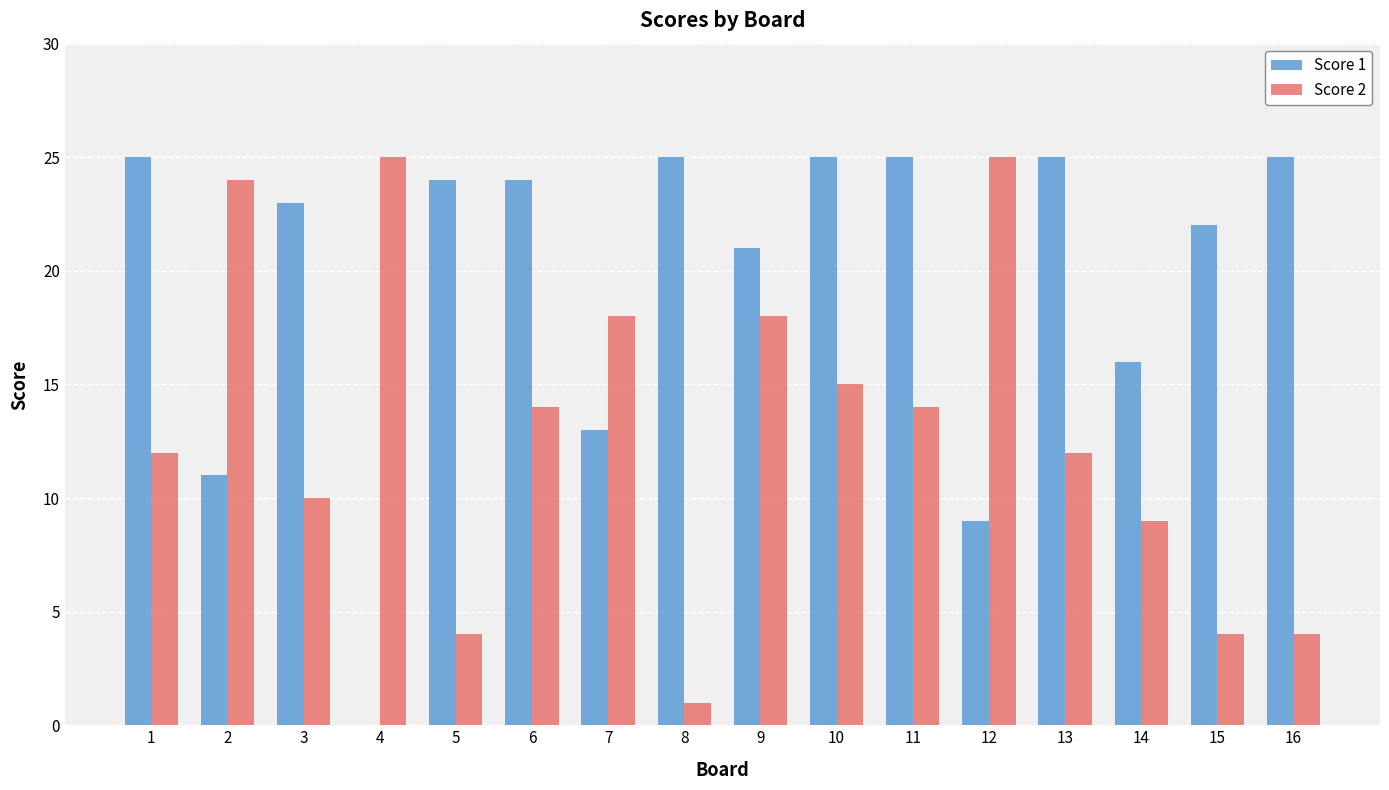

Reading left to right, what are all the values shown in this chart?

Score 1: 1=25	2=11	3=23	4=0	5=24	6=24	7=13	8=25	9=21	10=25	11=25	12=9	13=25	14=16	15=22	16=25
Score 2: 1=12	2=24	3=10	4=25	5=4	6=14	7=18	8=1	9=18	10=15	11=14	12=25	13=12	14=9	15=4	16=4